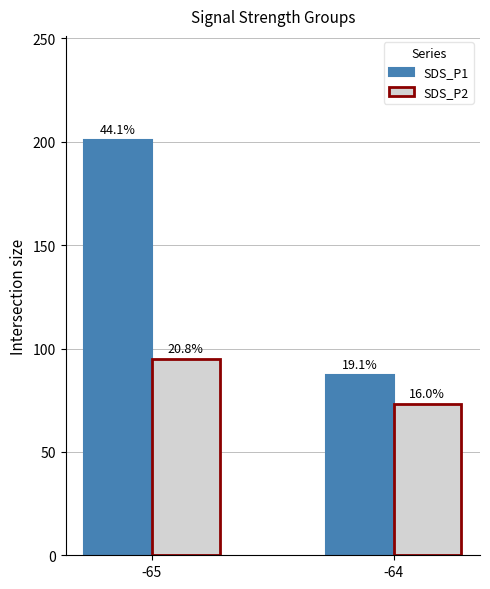

What are all the series names shown in the legend?

SDS_P1, SDS_P2